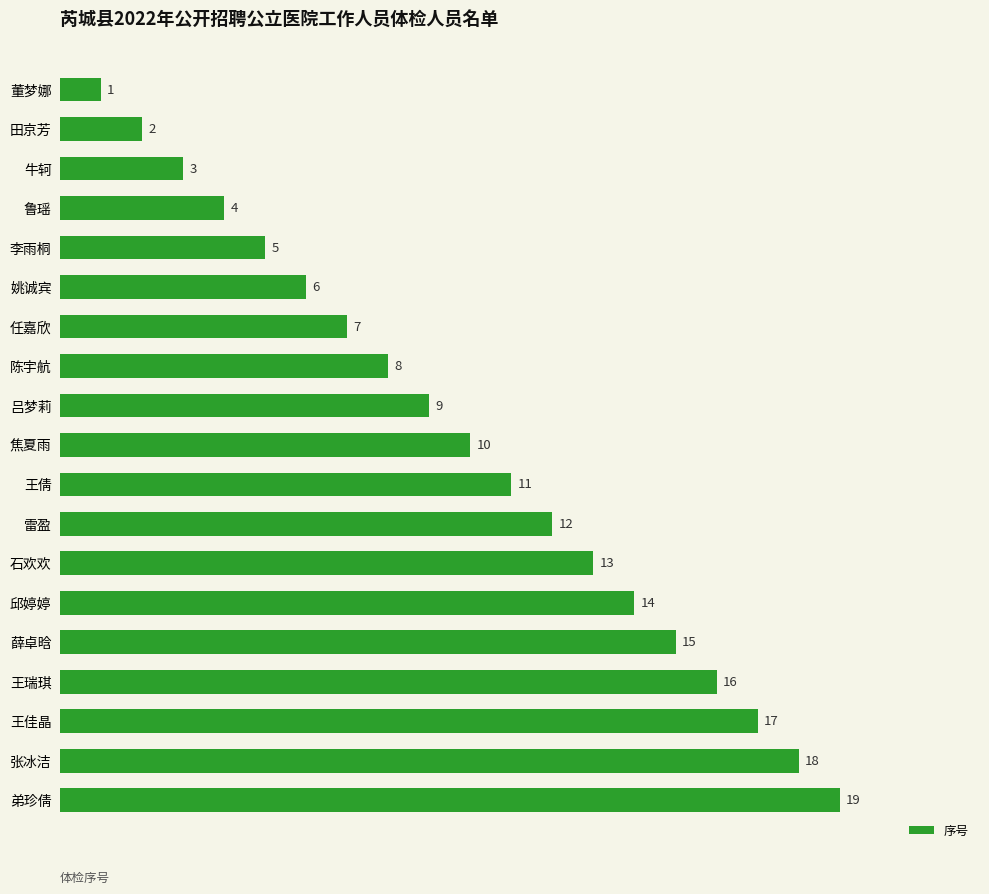

What position from the top is 董梦娜?

1